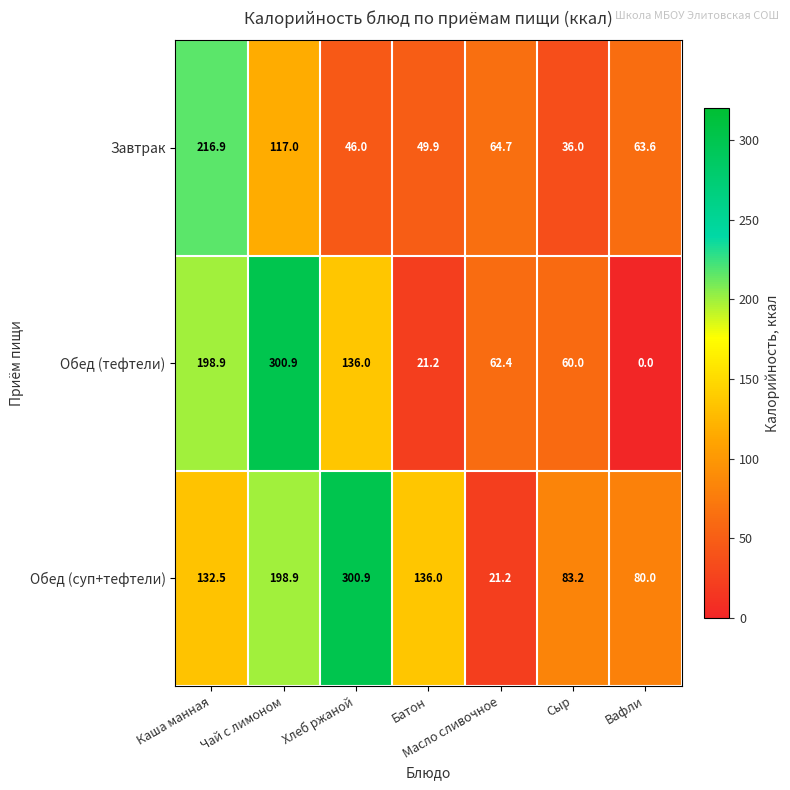

List the series in order of their overall mean, highest first.

Обед (суп+тефтели), Обед (тефтели), Завтрак